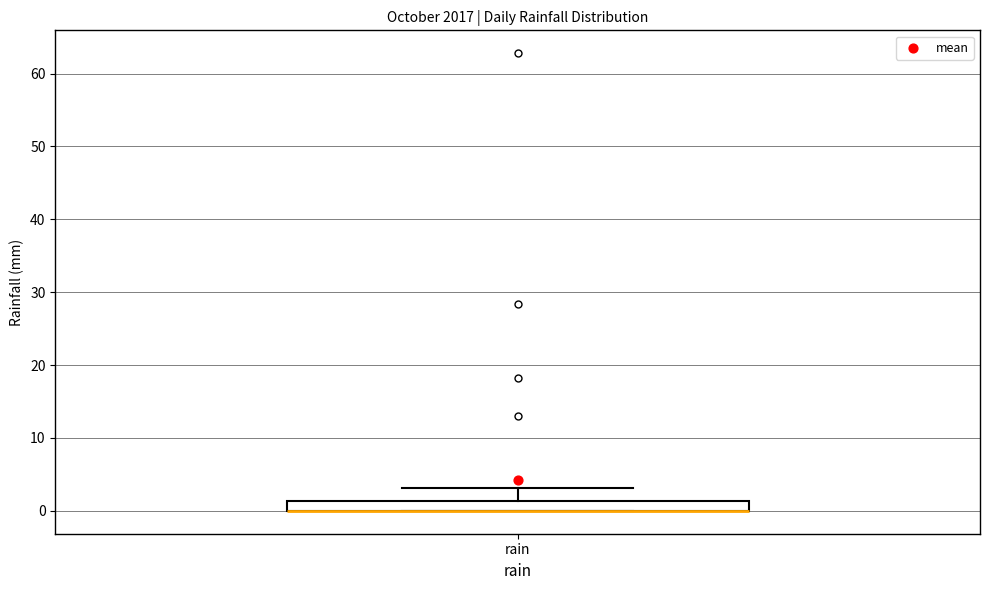

Where is the lower edge of the box for rain on the y-axis? The values are not printed on the chart, so give them approximately, as read against the axis.

0